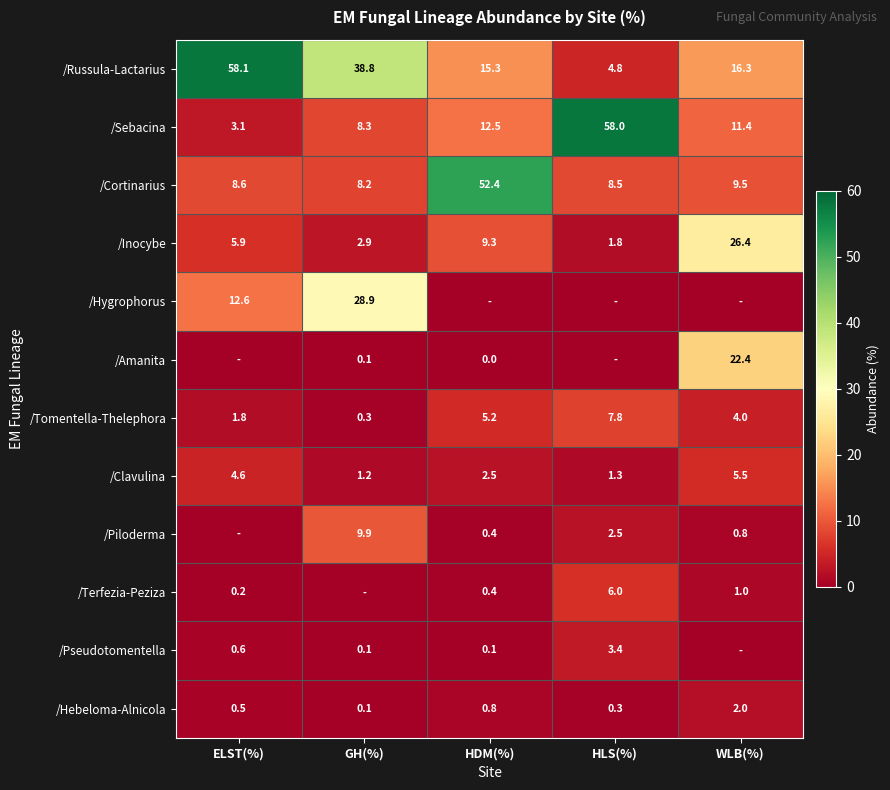

Is it true that /Cortinarius equals 89.2 at HDM(%)?

False